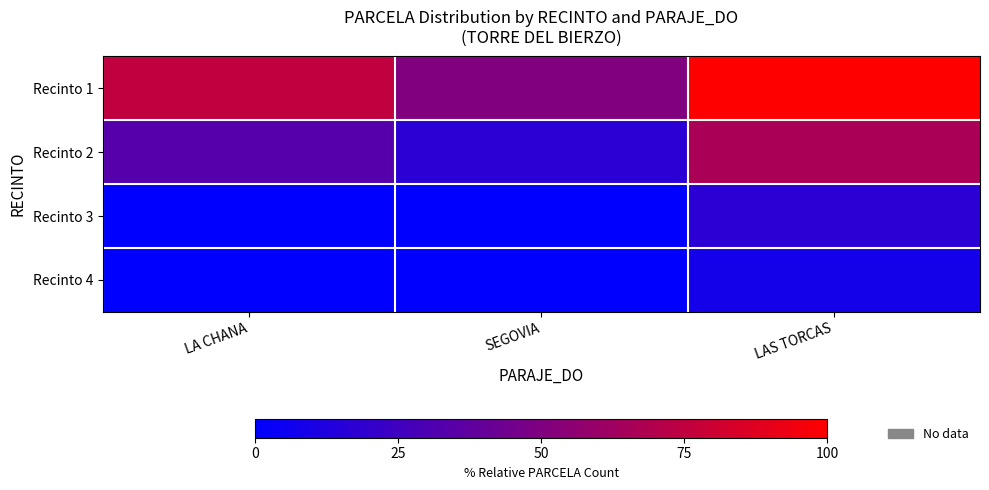

Reading left to right, what are all the values shown in this chart?

Recinto 1: LA CHANA=75.0	SEGOVIA=50.0	LAS TORCAS=100.0
Recinto 2: LA CHANA=33.3	SEGOVIA=16.7	LAS TORCAS=66.7
Recinto 3: LA CHANA=0.0	SEGOVIA=0.0	LAS TORCAS=16.7
Recinto 4: LA CHANA=0.0	SEGOVIA=0.0	LAS TORCAS=8.3